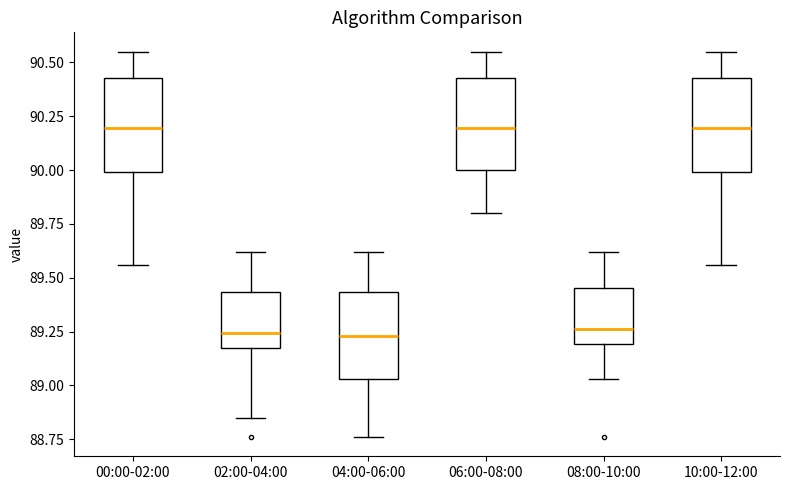

Reading left to right, transcribe this box plot: for each box, give where its median line is, the range the box spans, and where its two whiskers end, as read against the y-axis. The values are not printed on the chart, so give them approximately, as read against the axis.

00:00-02:00: median 90.20, box 90.00 to 90.45, whiskers 89.55 to 90.55
02:00-04:00: median 89.25, box 89.15 to 89.45, whiskers 88.85 to 89.60
04:00-06:00: median 89.25, box 89.05 to 89.45, whiskers 88.75 to 89.60
06:00-08:00: median 90.20, box 90.00 to 90.45, whiskers 89.80 to 90.55
08:00-10:00: median 89.25, box 89.20 to 89.45, whiskers 89.05 to 89.60
10:00-12:00: median 90.20, box 90.00 to 90.45, whiskers 89.55 to 90.55